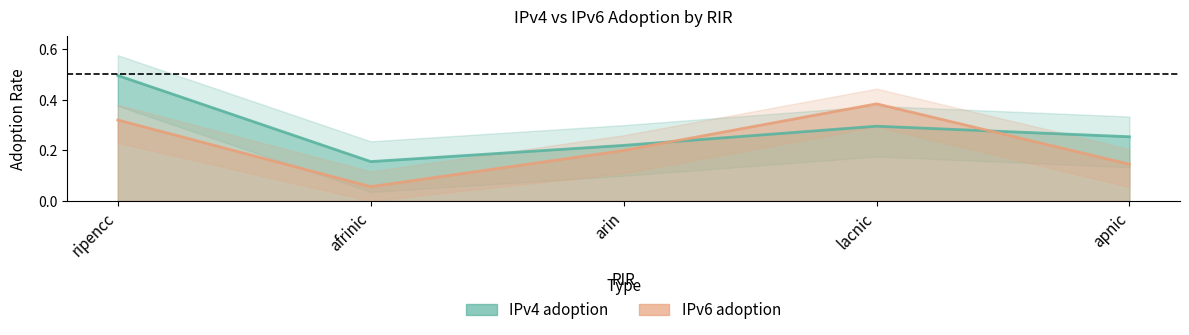

How many categories are shown in the chart?

5